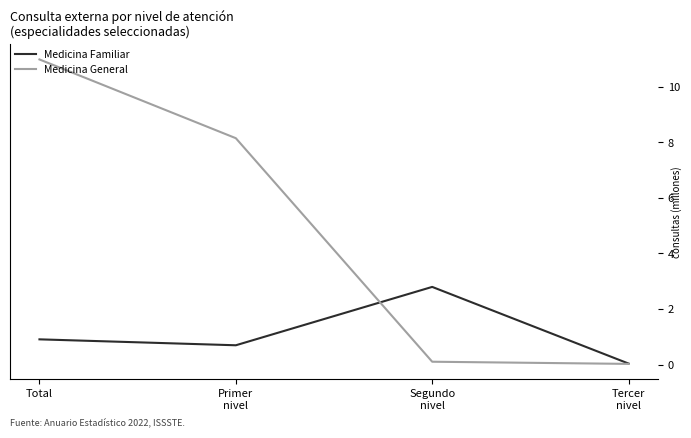

True or false: Medicina Familiar and Medicina General cross at least once.

True